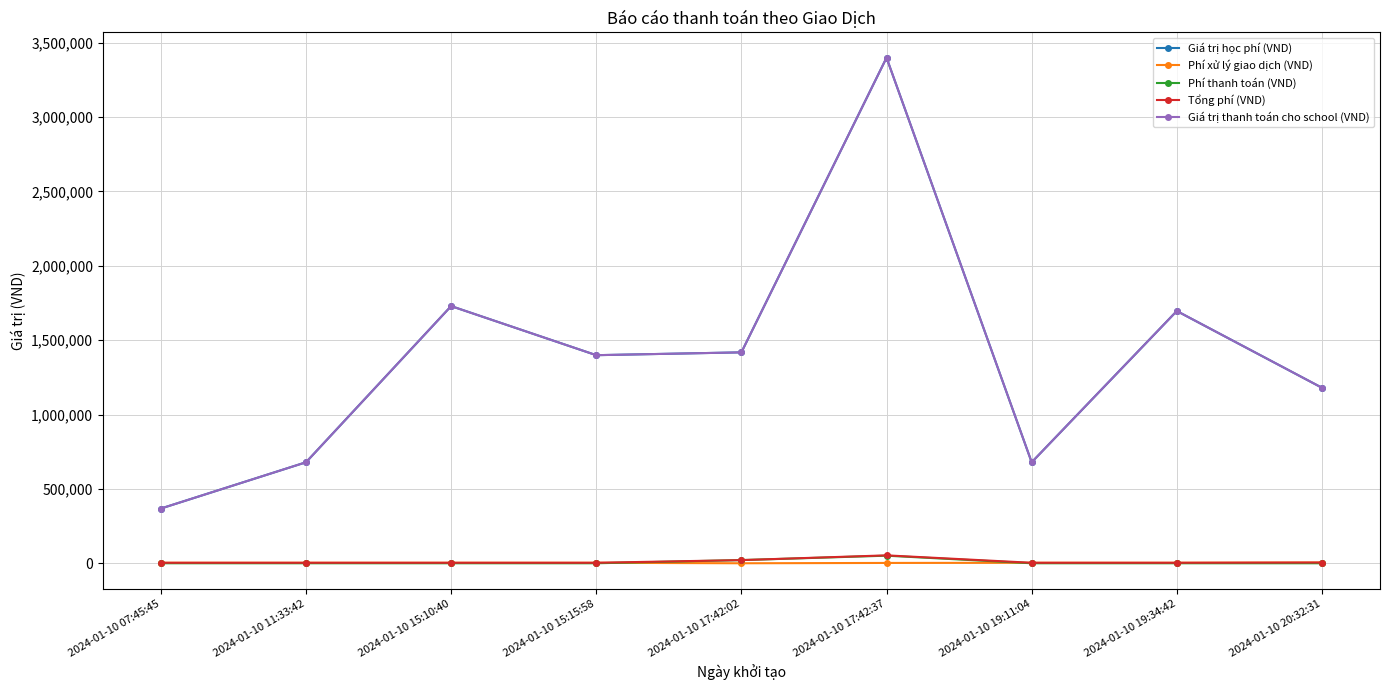

What value does the Tổng phí (VND) series have at 2024-01-10 15:15:58, to the nearest 50?

3300